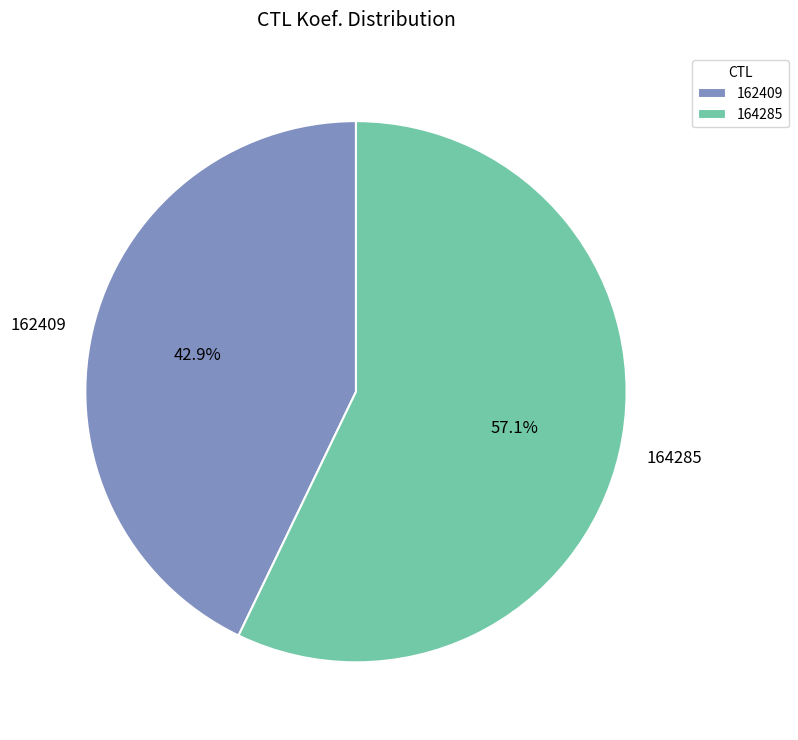

Is there any slice that represents more than half of the pie?

Yes